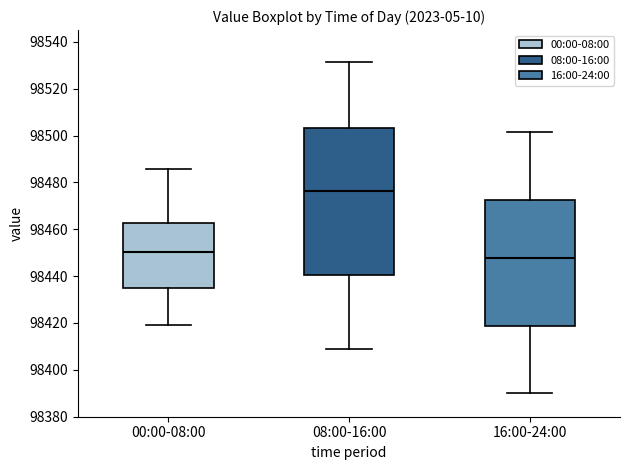

Comparing the boxes themselves (not the whiskers), which one is the tallest?

08:00-16:00